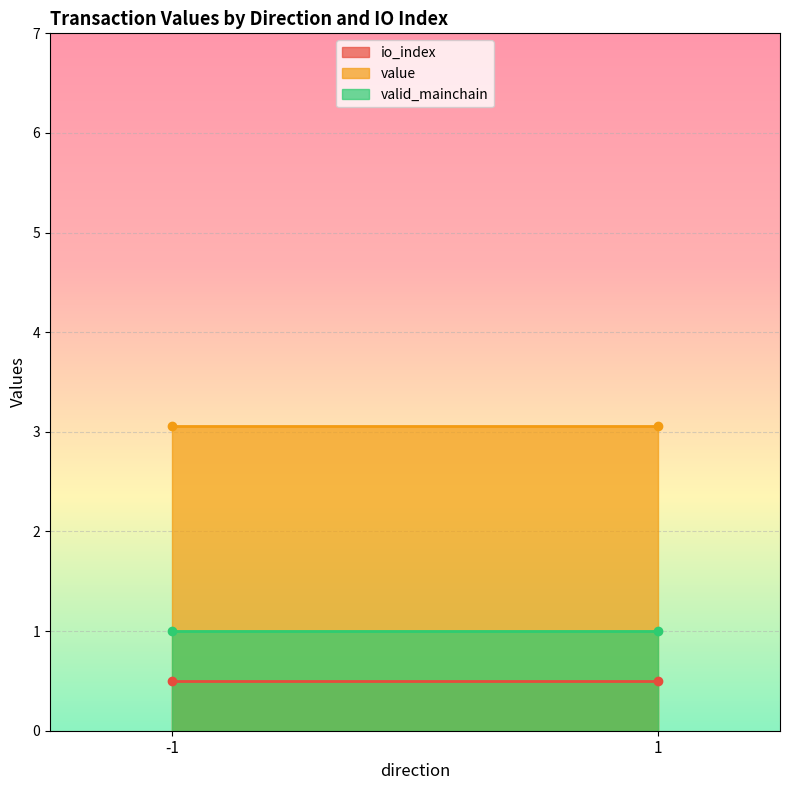

True or false: value has a value of 4.5 at -1.

False